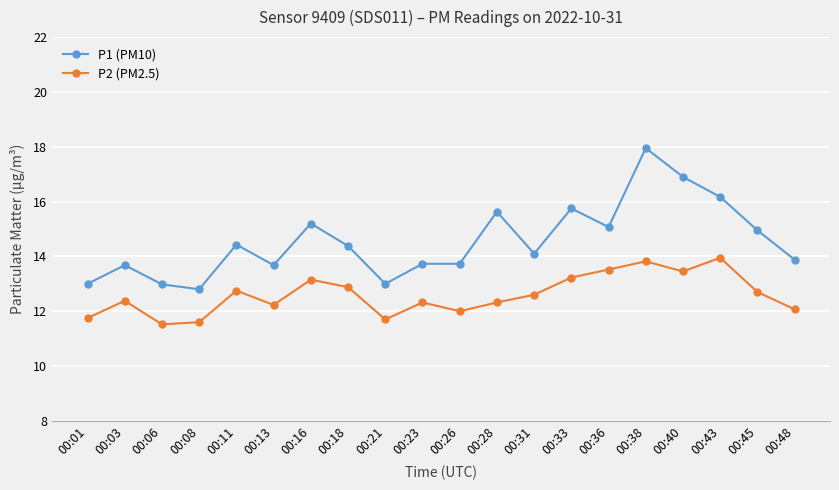

Where is the first local maximum for P2 (PM2.5)?

00:03